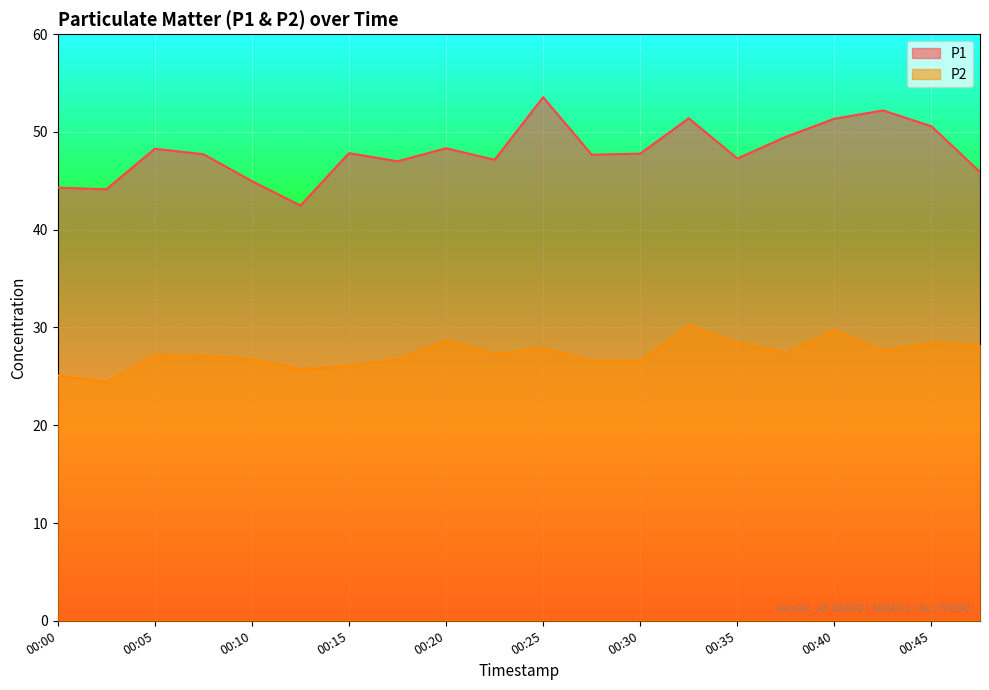

What is the sum of the P2 values at 00:37 and 00:05?

54.6